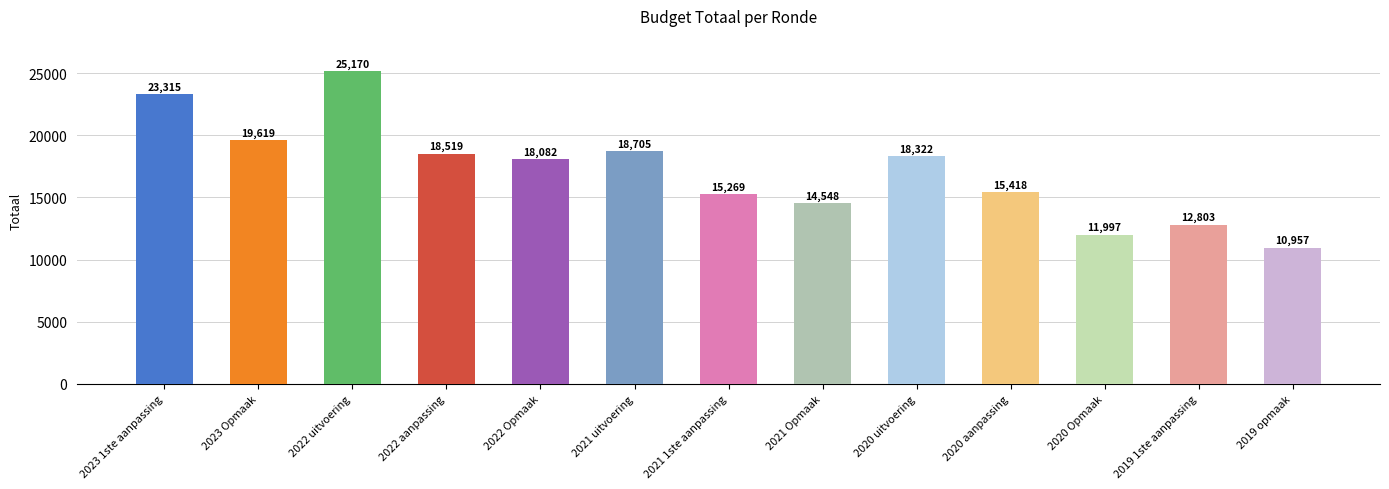

How many values are below 18082?

6